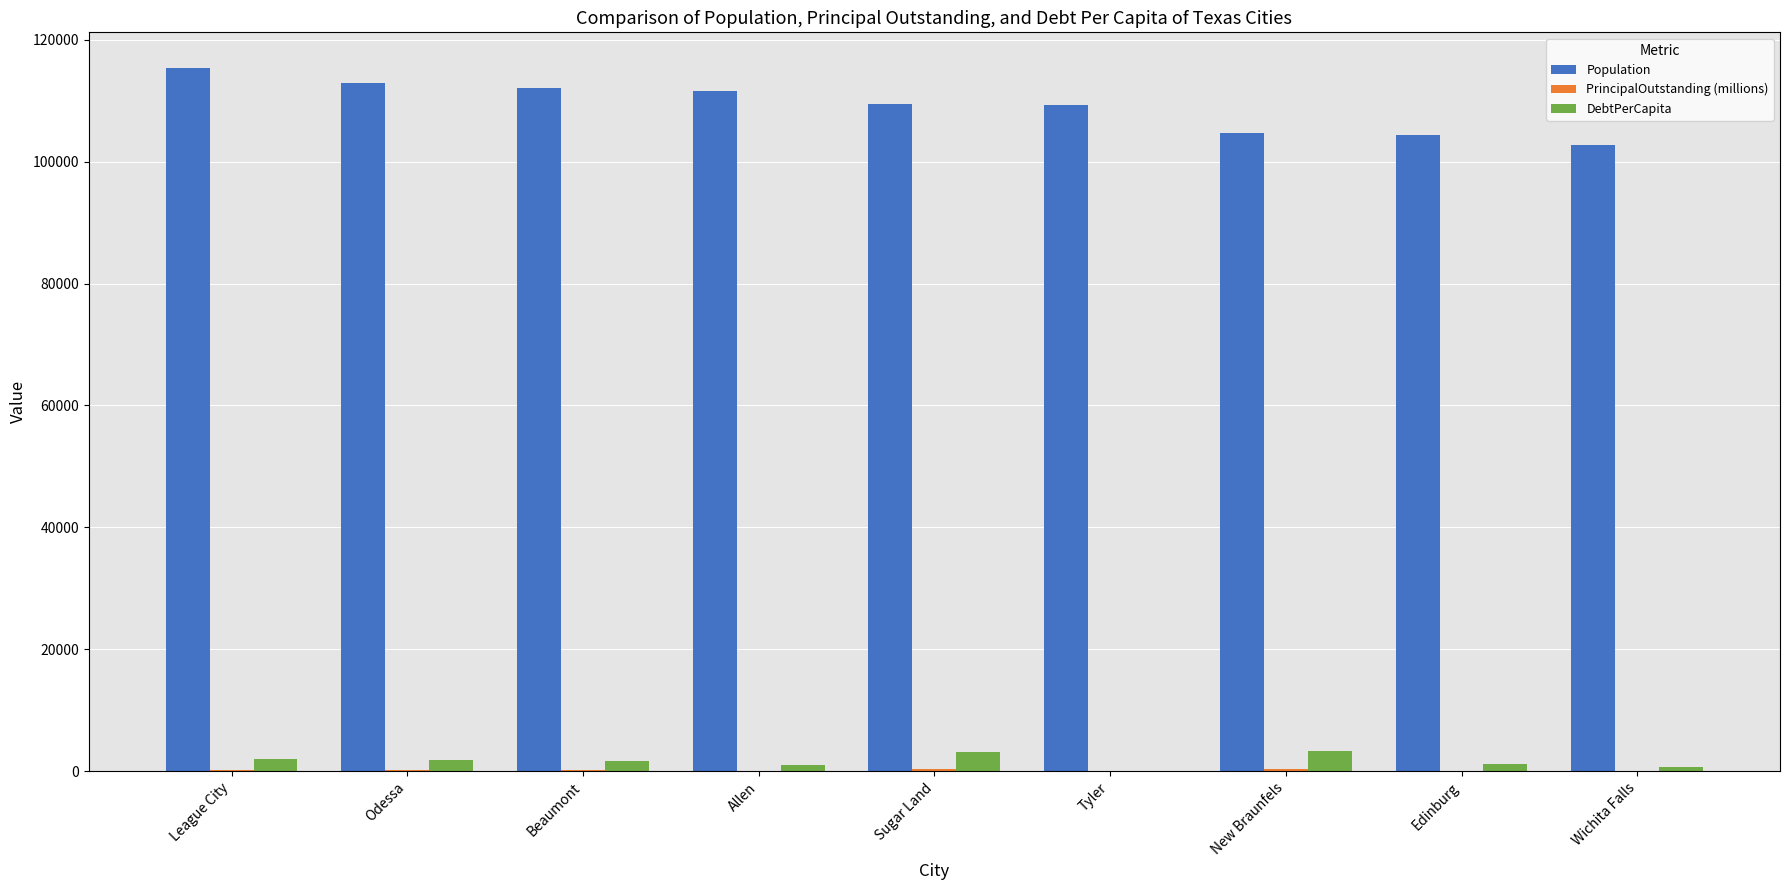

Which category has the highest value across all series?

League City